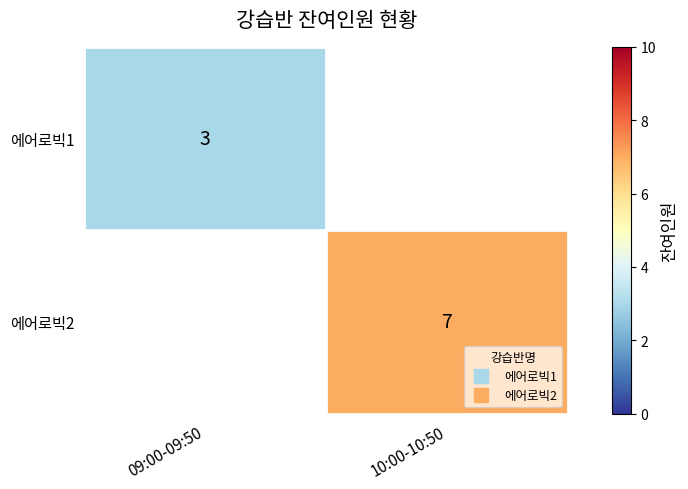

Rank the series at 09:00-09:50 from highest to lowest value.

에어로빅1, 에어로빅2